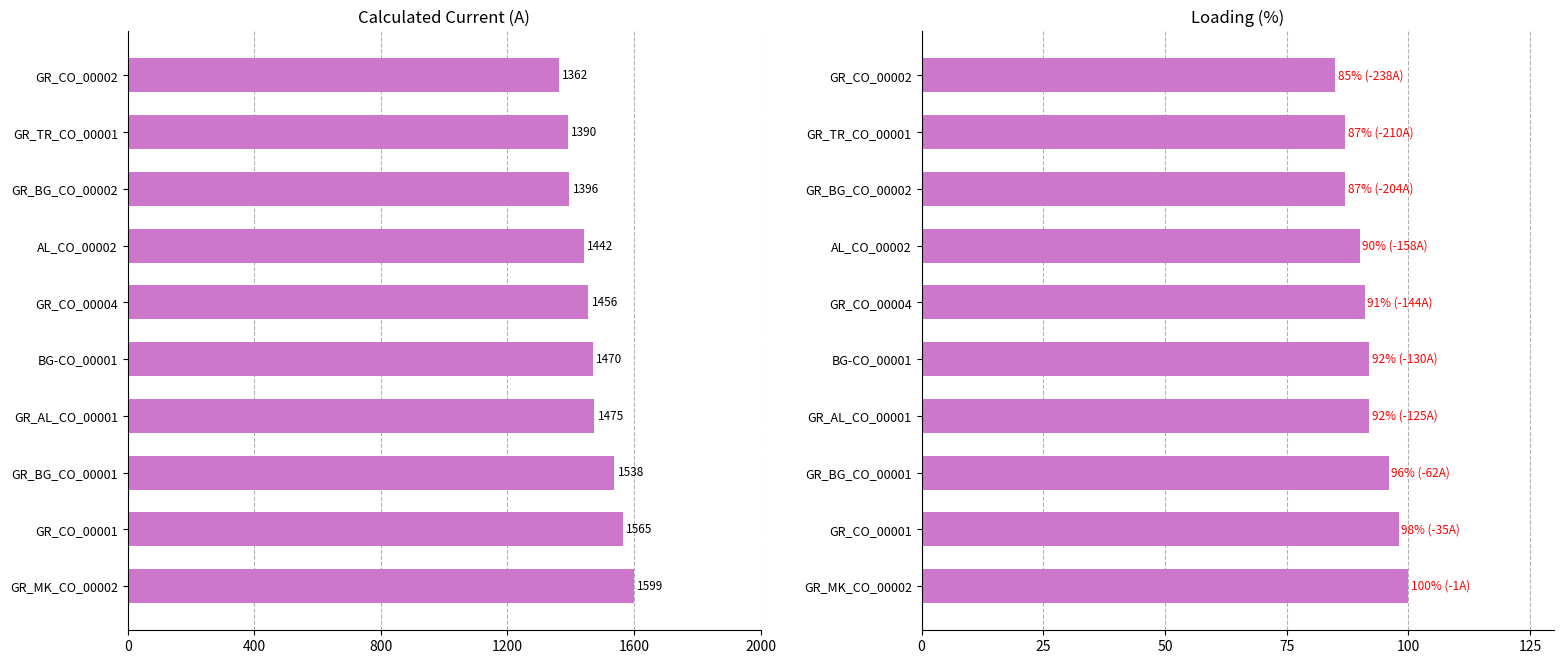

What position from the left is GR_CO_00001?

2